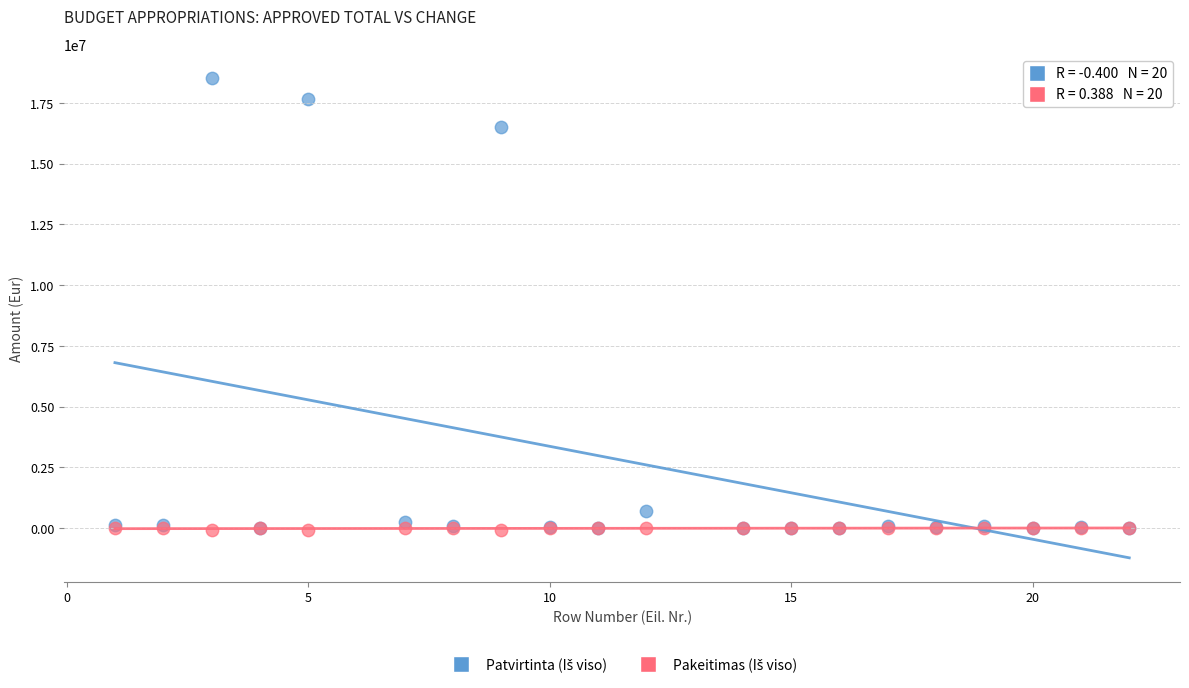

Across all series, what Y value is closest to 9228786?

16519531